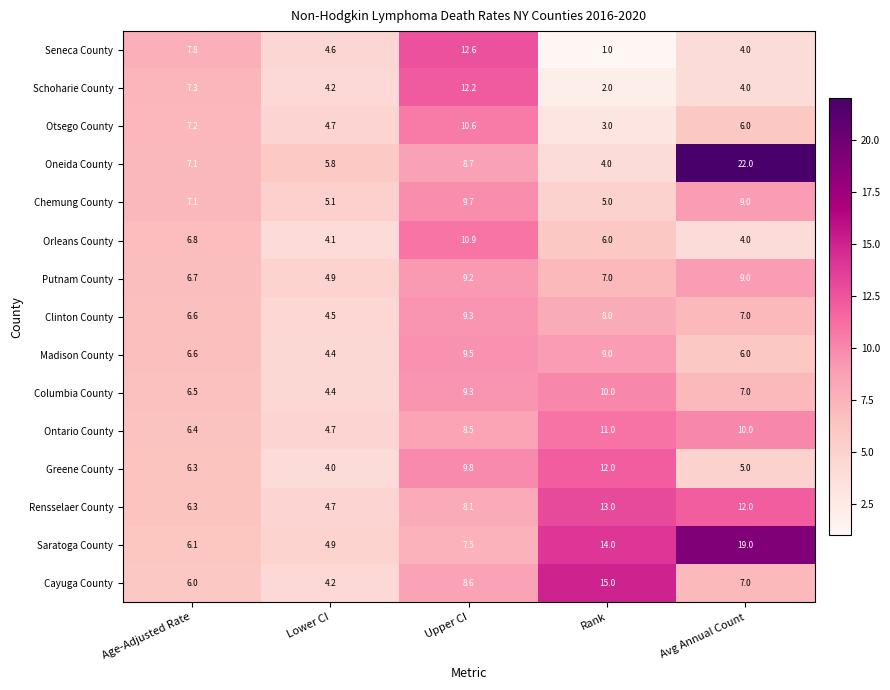

Rank the series by their maximum value, from highest to lowest.

Oneida County, Saratoga County, Cayuga County, Rensselaer County, Seneca County, Schoharie County, Greene County, Ontario County, Orleans County, Otsego County, Columbia County, Chemung County, Madison County, Clinton County, Putnam County